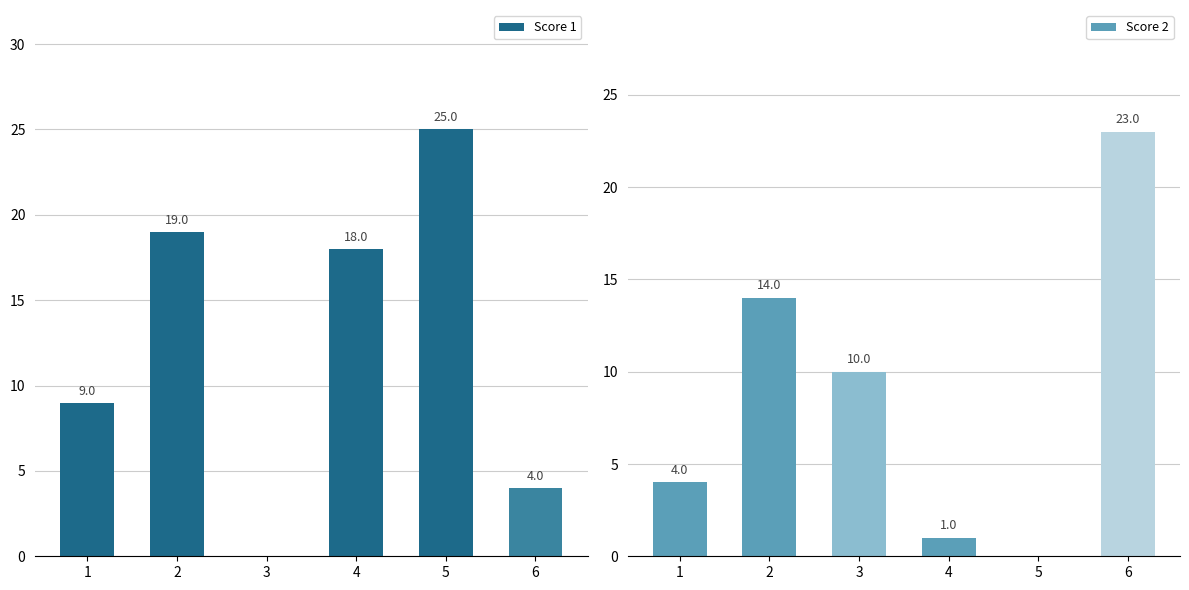

What is the value of the Score 1 bar at the 4th from the left?

18